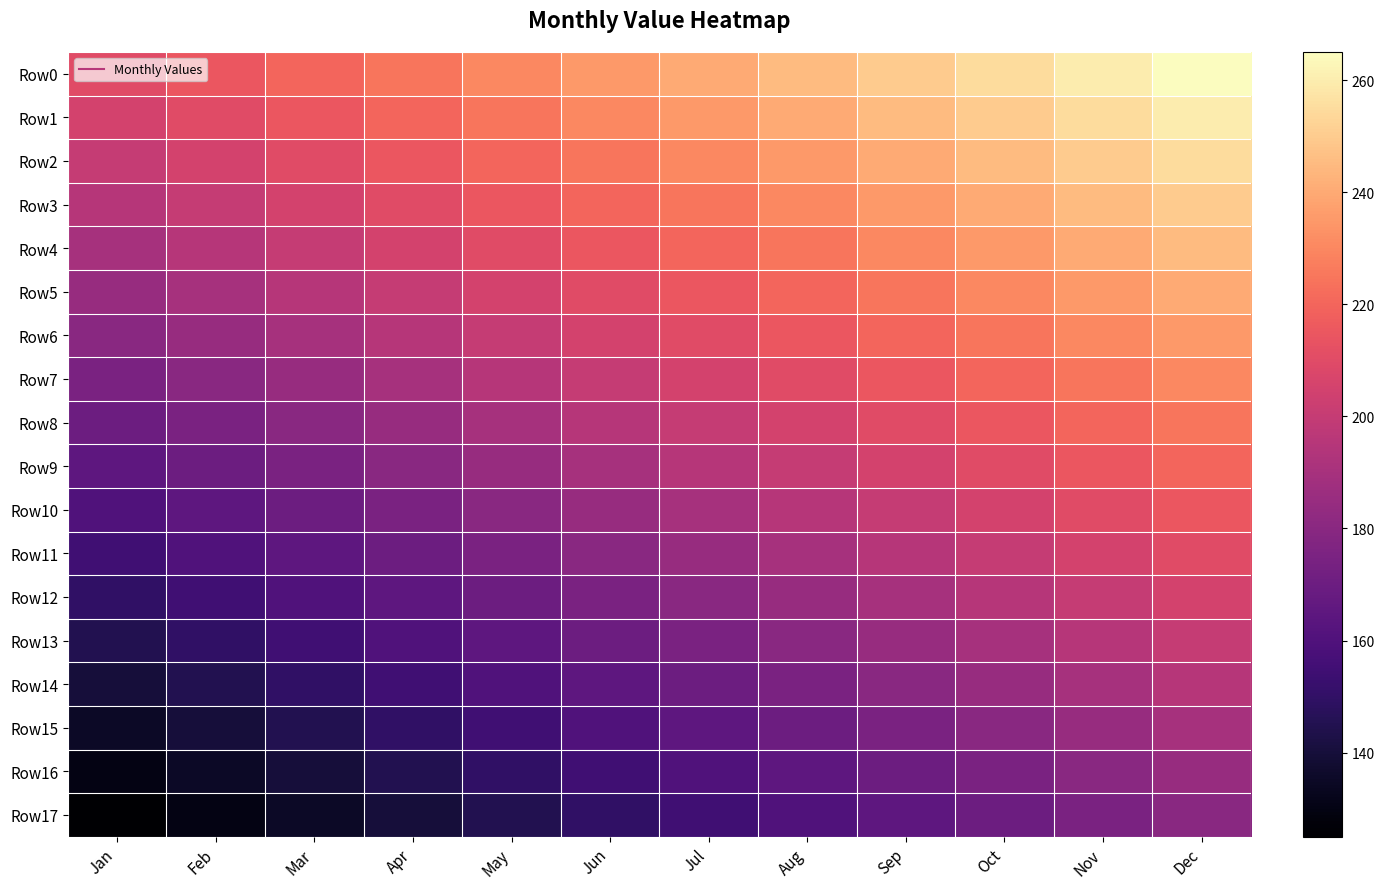

Which series changed the most between Feb and Aug?

Row0